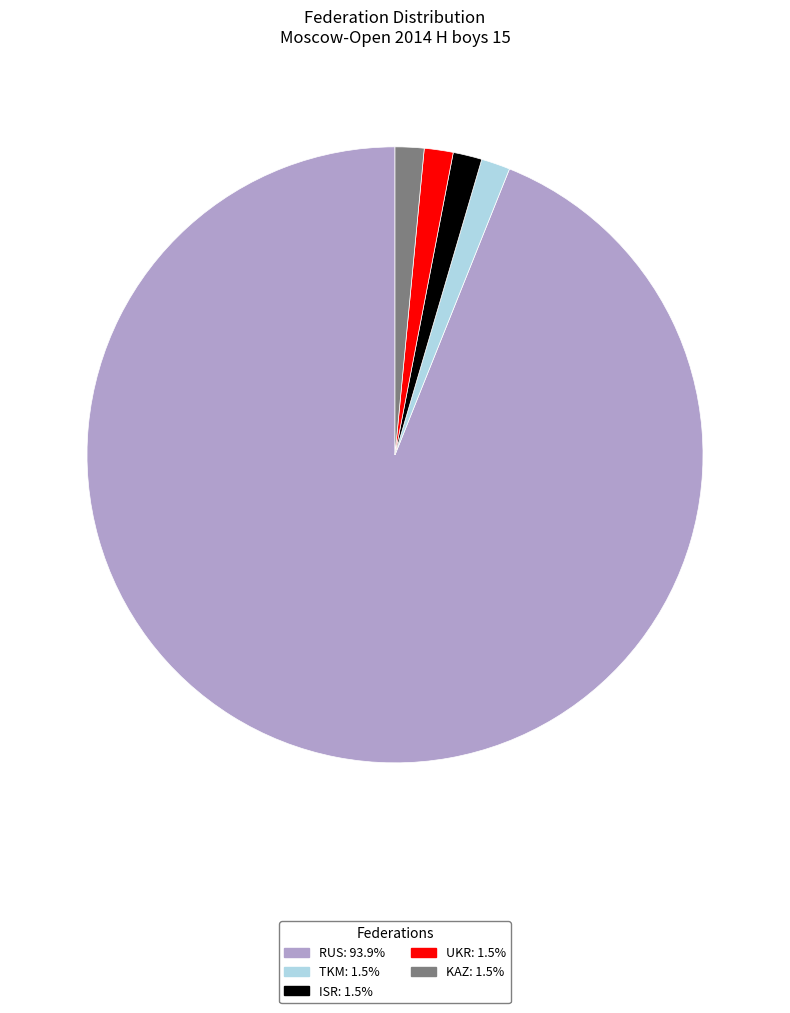

Is there any slice that represents more than half of the pie?

Yes